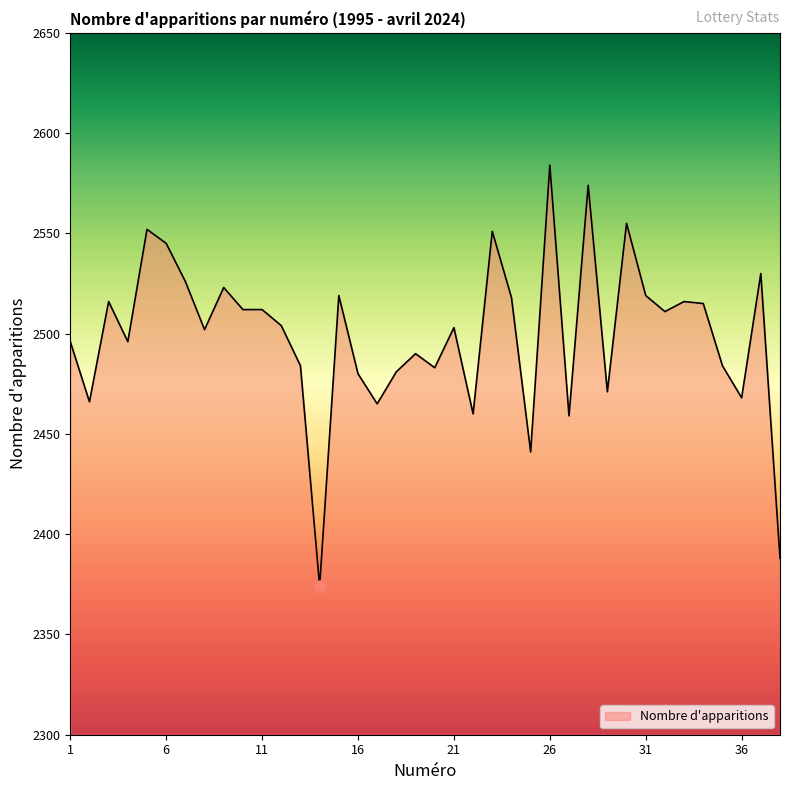

What is the maximum value shown in the chart?

2584